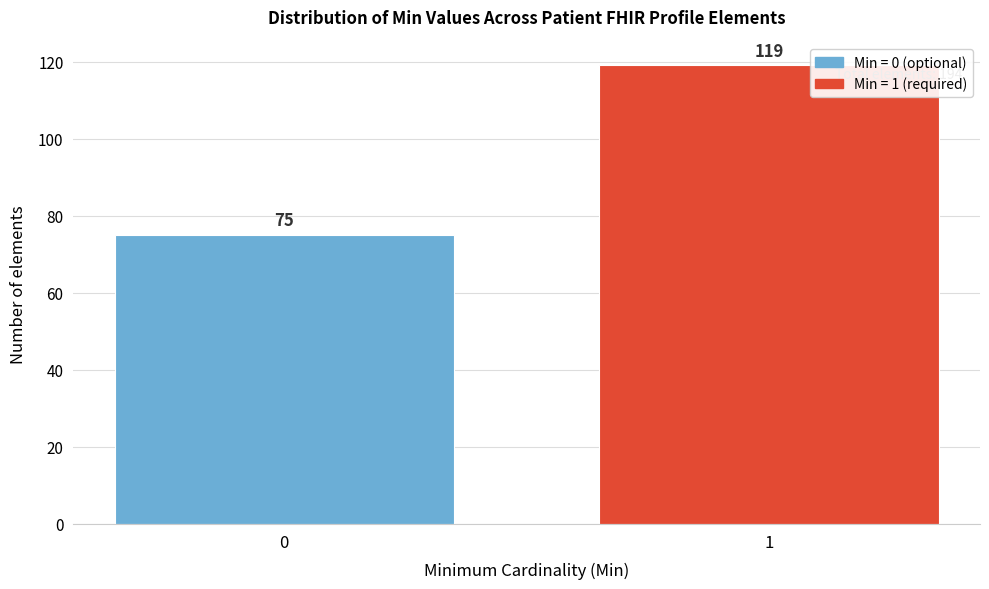

Reading right to left, extract all data points from this chart.

1=119	0=75